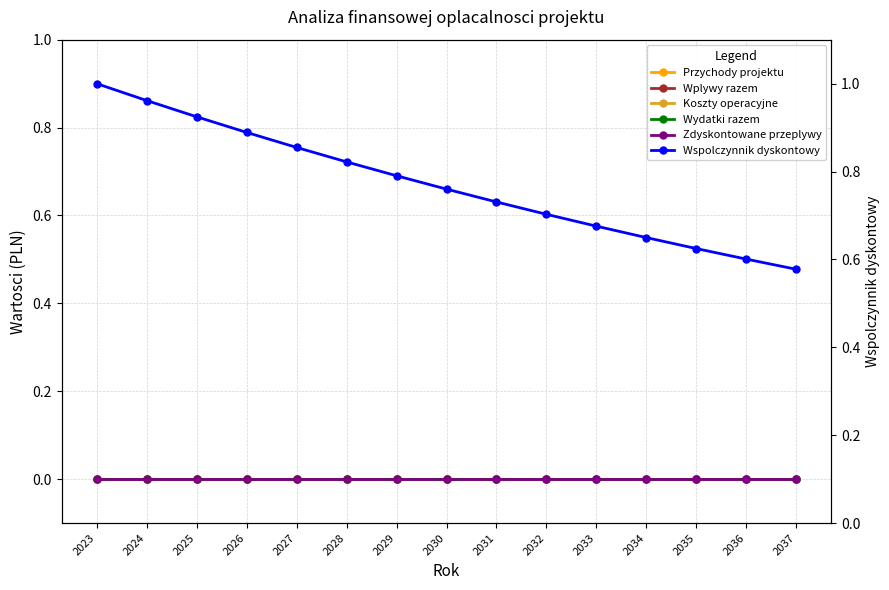

True or false: Przychody projektu and Wspolczynnik dyskontowy intersect in this chart.

False